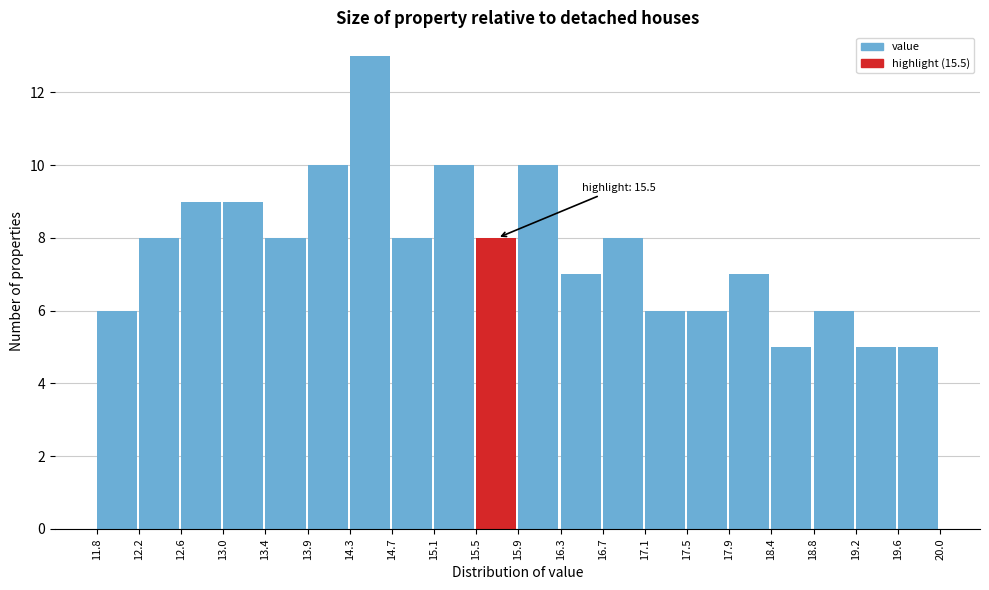

Over which range of the x-axis is the bar tallest?

14.3 to 14.7